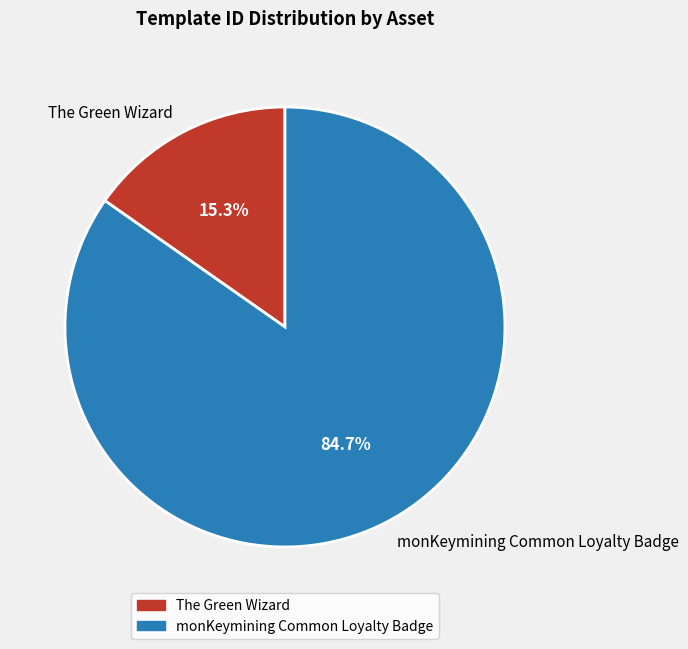

Which slice represents more than half of the pie?

monKeymining Common Loyalty Badge